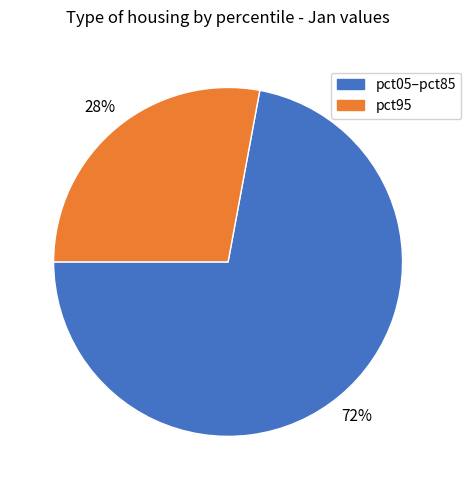

Count the number of slices in the pie.

2